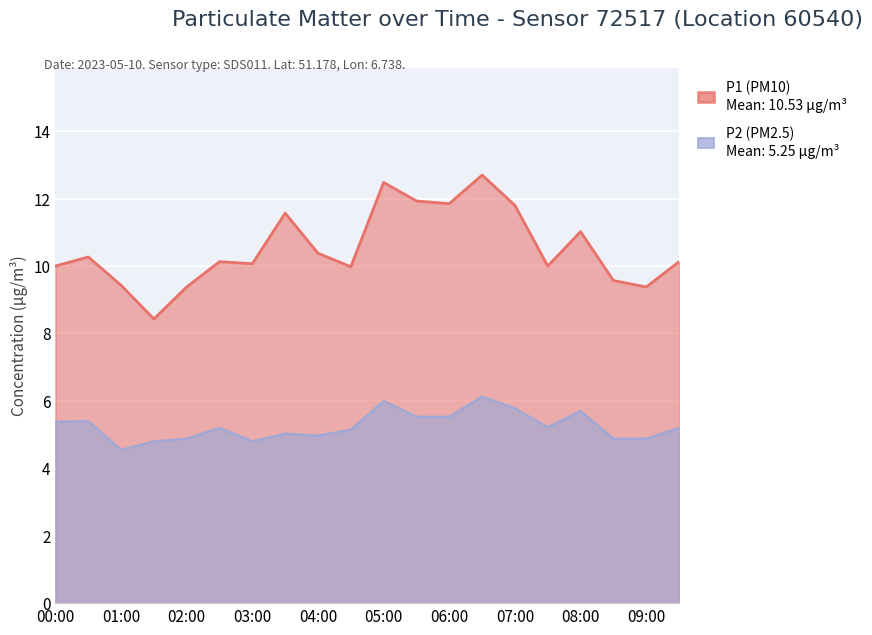

Which series has the widest spread of values?

P1 (PM10)